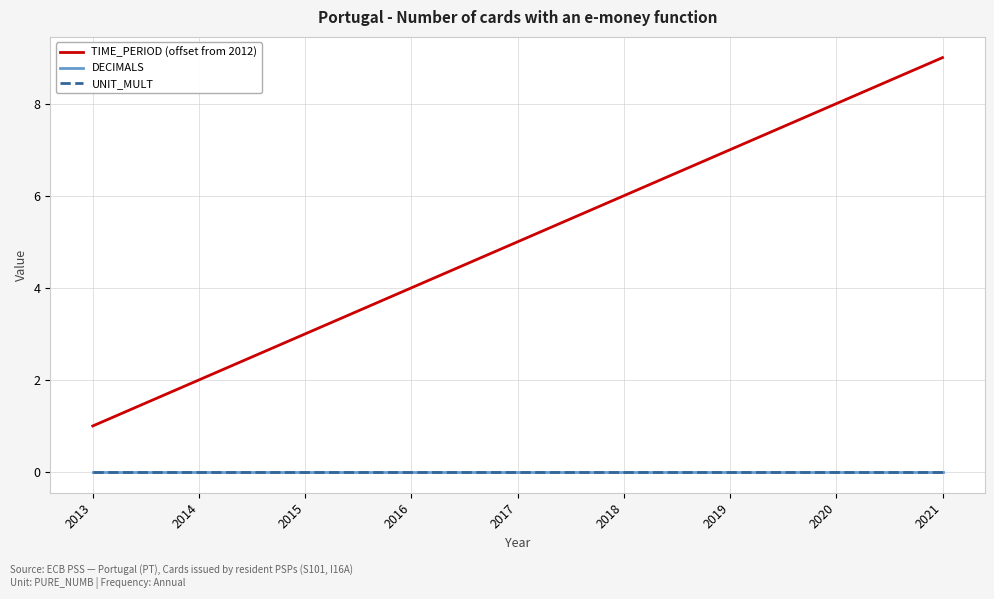

What are all the series names shown in the legend?

TIME_PERIOD (offset from 2012), DECIMALS, UNIT_MULT